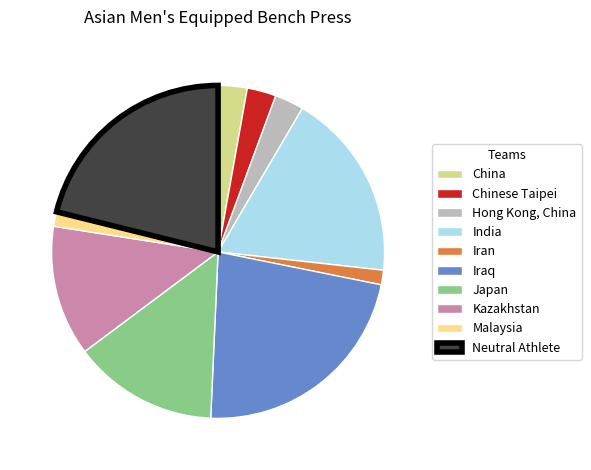

Do Iran and Japan together represent more than half of the pie?

No